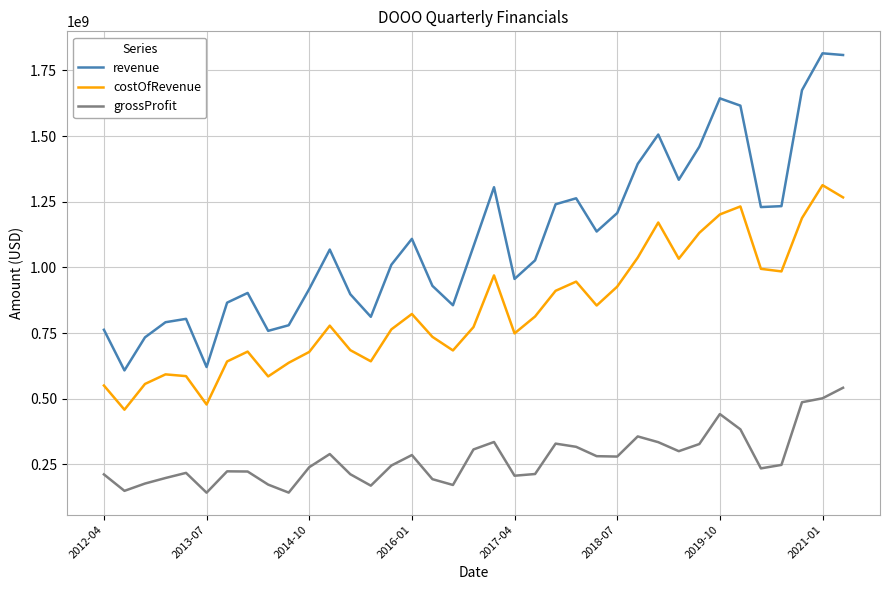

Which series has the largest total across all categories?

revenue